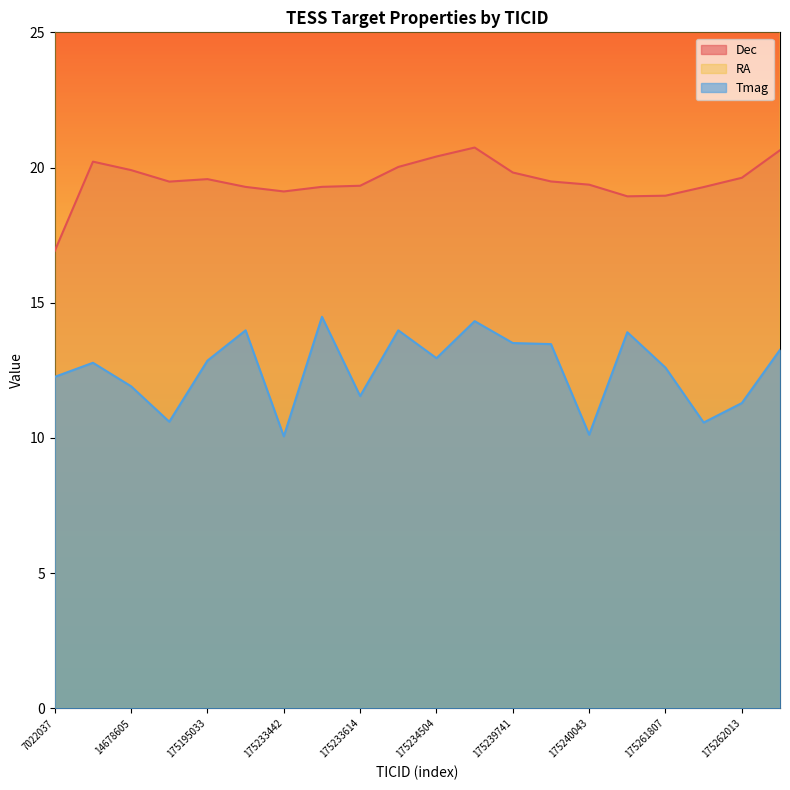

In Tmag, how many points are lower than both neighbors (excluding endpoints)?

6